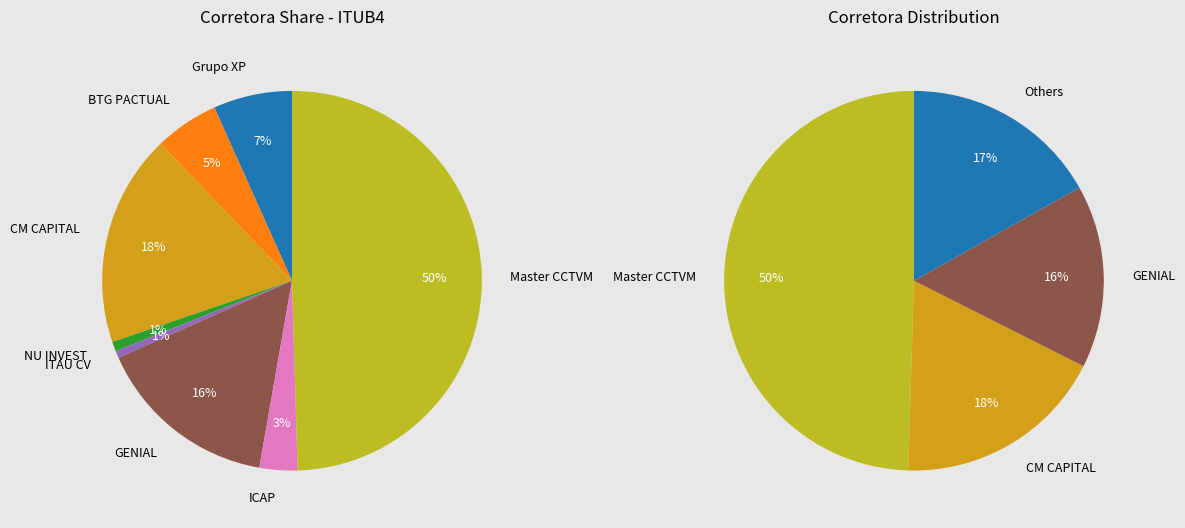

Does GENIAL INSTITUCIONAL CCTVM S/A represent more than half of the total?

No